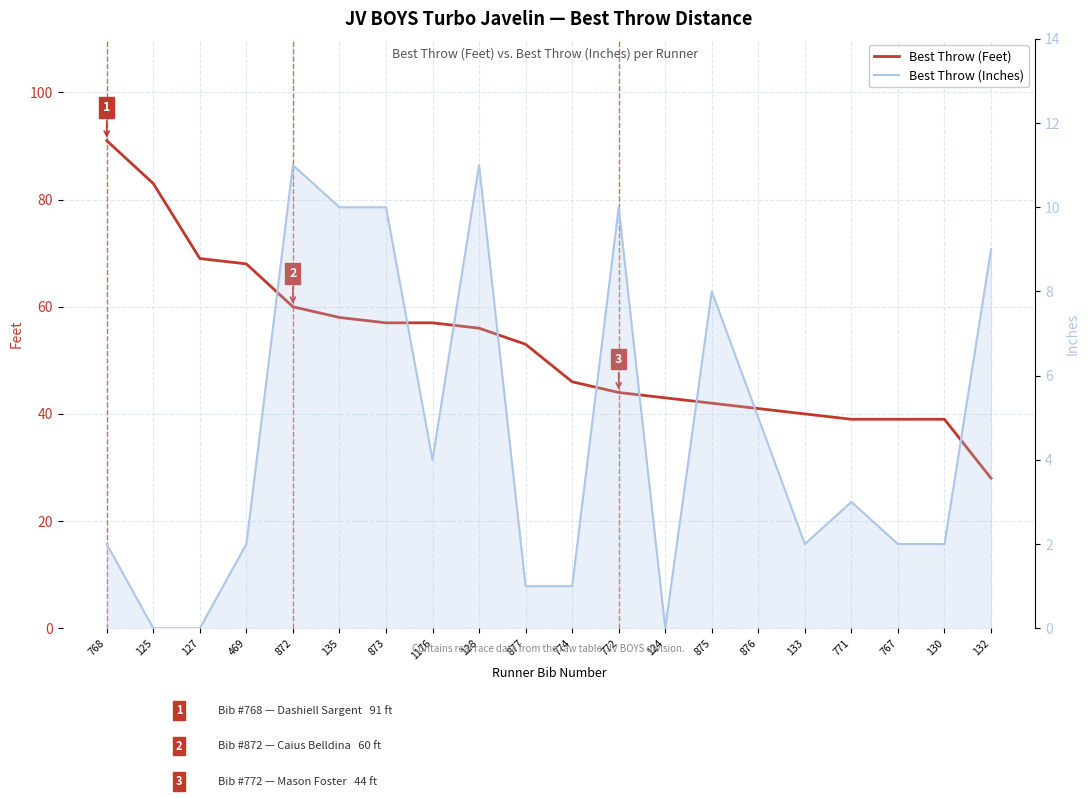

The Best Throw (Feet) series shows 53 at 877. True or false?

True